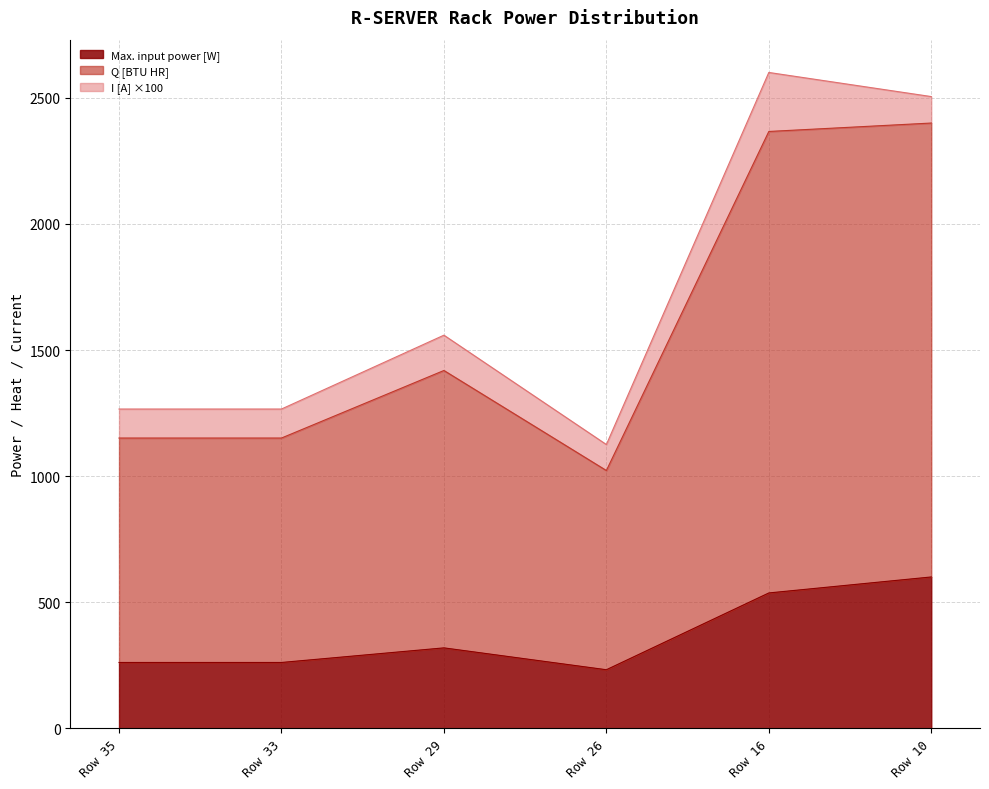

Which category has the lowest value in the Max. input power [W] series?

Row 26